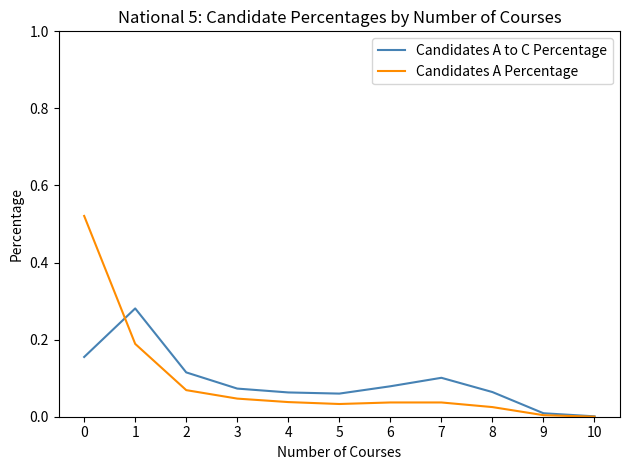

Between 0 and 7, which series saw the biggest shift?

Candidates A Percentage